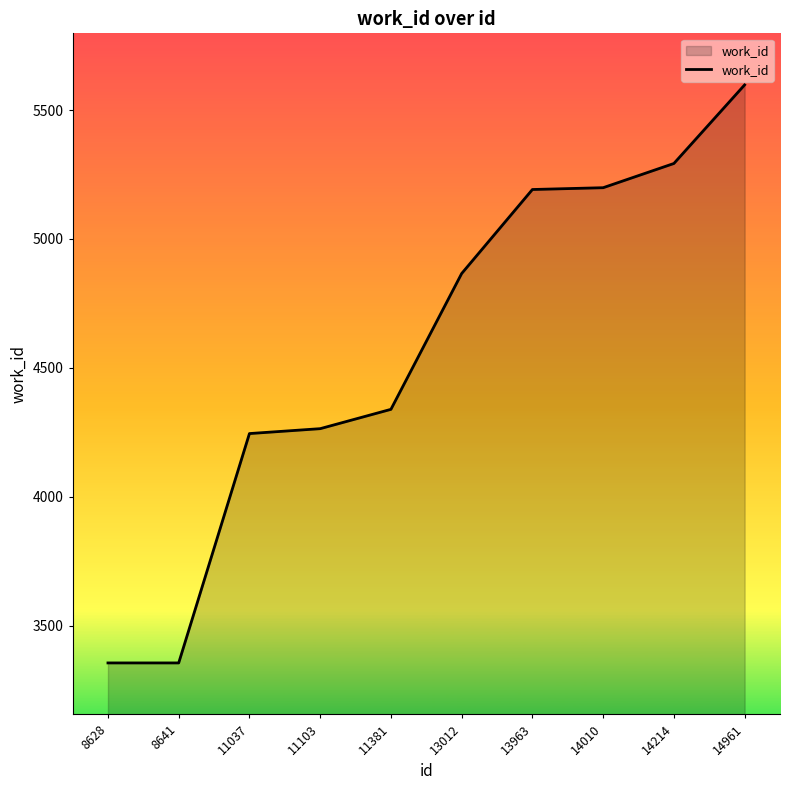

What is the greatest value displayed?

5598